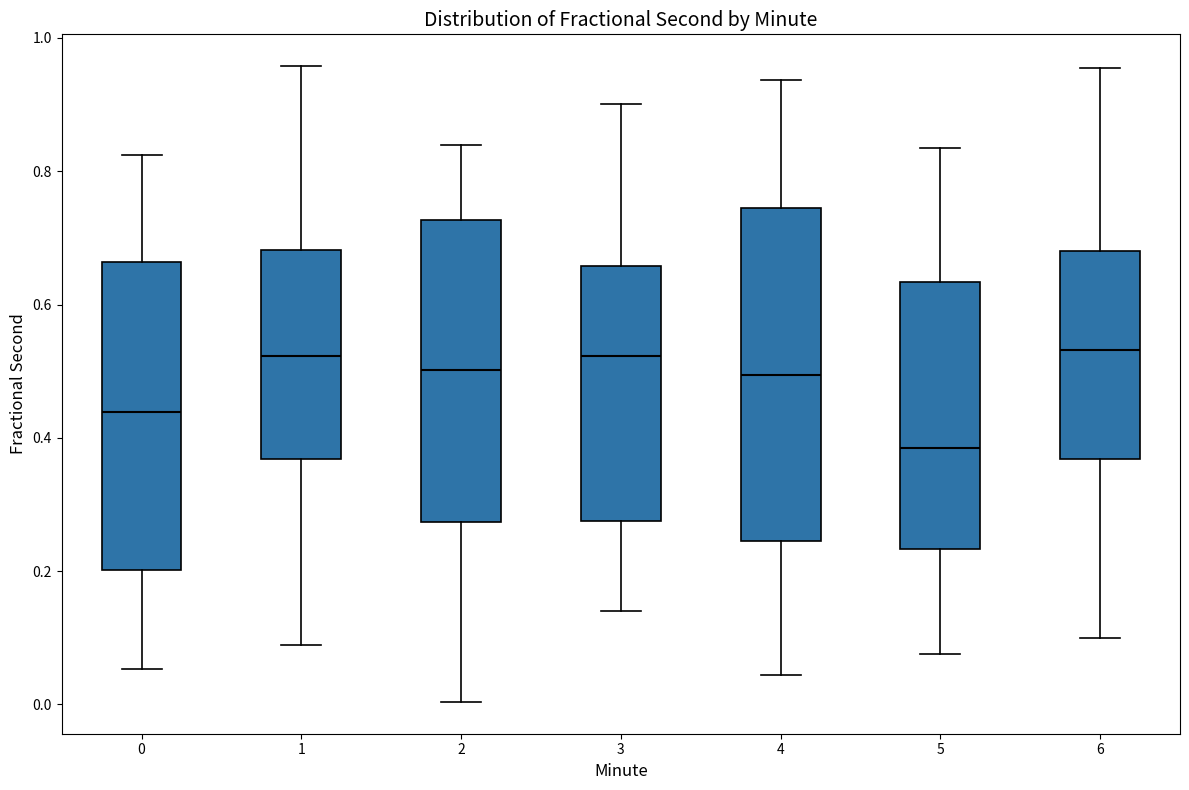

Reading left to right, read every box against the y-axis: the position of its median line, the range the box covers, and the ends of its whiskers. The values are not printed on the chart, so give them approximately, as read against the axis.

0: median 0.44, box 0.20 to 0.66, whiskers 0.06 to 0.82
1: median 0.52, box 0.36 to 0.68, whiskers 0.08 to 0.96
2: median 0.50, box 0.28 to 0.72, whiskers 0.00 to 0.84
3: median 0.52, box 0.28 to 0.66, whiskers 0.14 to 0.90
4: median 0.50, box 0.24 to 0.74, whiskers 0.04 to 0.94
5: median 0.38, box 0.24 to 0.64, whiskers 0.08 to 0.84
6: median 0.54, box 0.36 to 0.68, whiskers 0.10 to 0.96